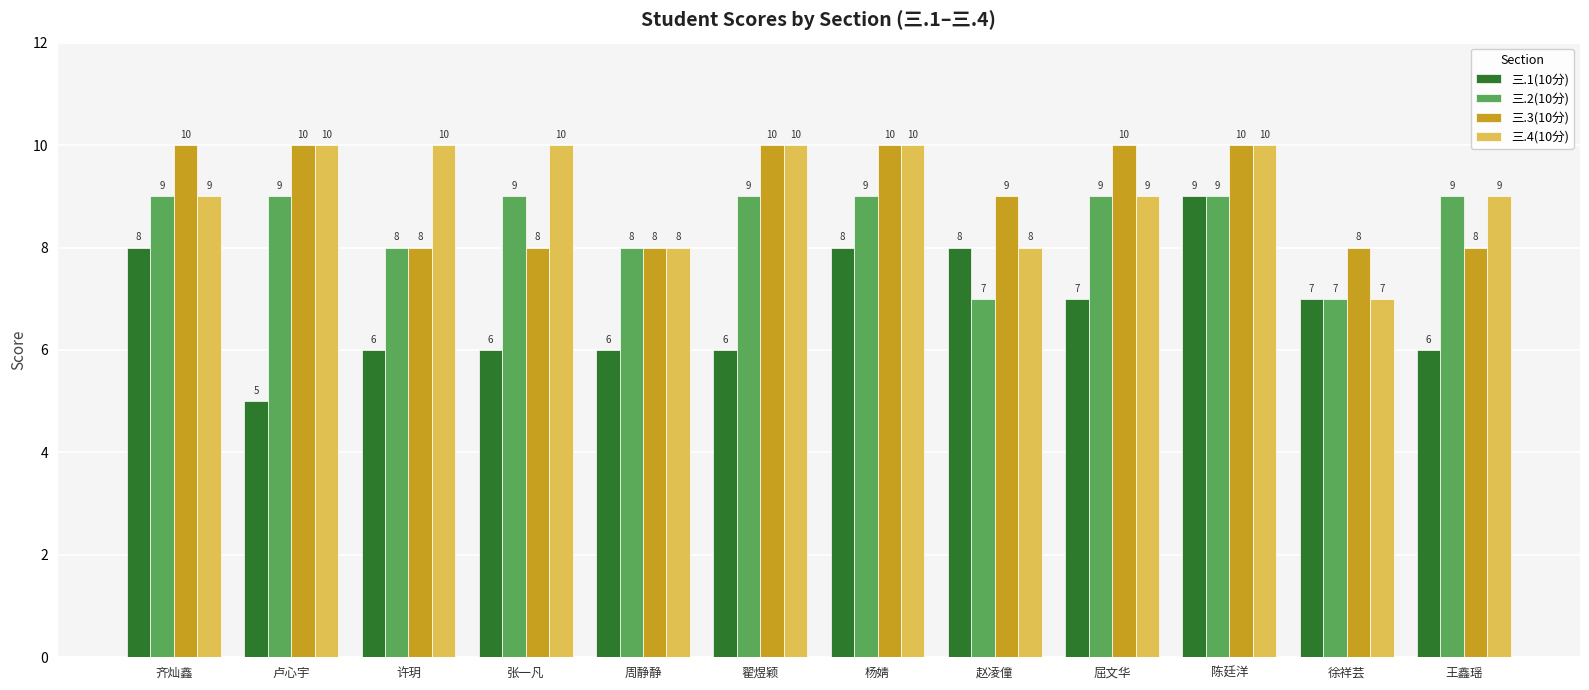

Reading right to left, extract all data points from this chart.

三.1(10分): 王鑫瑶=6	徐祥芸=7	陈廷洋=9	屈文华=7	赵凌僮=8	杨婧=8	翟煜颖=6	周静静=6	张一凡=6	许玥=6	卢心宇=5	齐灿鑫=8
三.2(10分): 王鑫瑶=9	徐祥芸=7	陈廷洋=9	屈文华=9	赵凌僮=7	杨婧=9	翟煜颖=9	周静静=8	张一凡=9	许玥=8	卢心宇=9	齐灿鑫=9
三.3(10分): 王鑫瑶=8	徐祥芸=8	陈廷洋=10	屈文华=10	赵凌僮=9	杨婧=10	翟煜颖=10	周静静=8	张一凡=8	许玥=8	卢心宇=10	齐灿鑫=10
三.4(10分): 王鑫瑶=9	徐祥芸=7	陈廷洋=10	屈文华=9	赵凌僮=8	杨婧=10	翟煜颖=10	周静静=8	张一凡=10	许玥=10	卢心宇=10	齐灿鑫=9